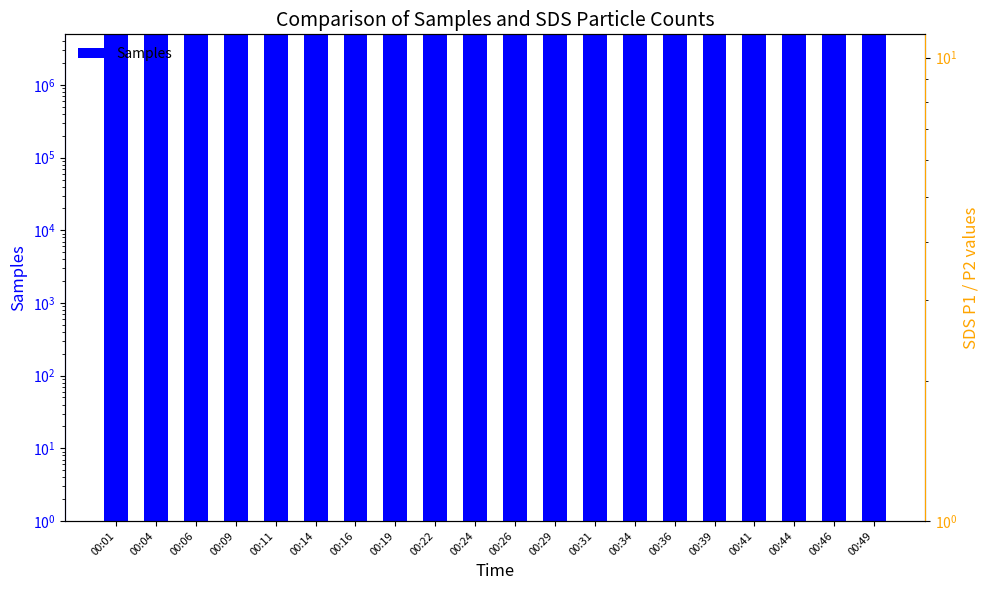

Reading left to right, what are all the values shown in this chart?

00:01=4959953	00:04=4966022	00:06=4961917	00:09=4960002	00:11=4959198	00:14=4976072	00:16=4974346	00:19=4969102	00:22=4968513	00:24=4968229	00:26=4968277	00:29=4968169	00:31=4967426	00:34=4968264	00:36=4967762	00:39=4968212	00:41=4968288	00:44=4967919	00:46=4966399	00:49=4968090